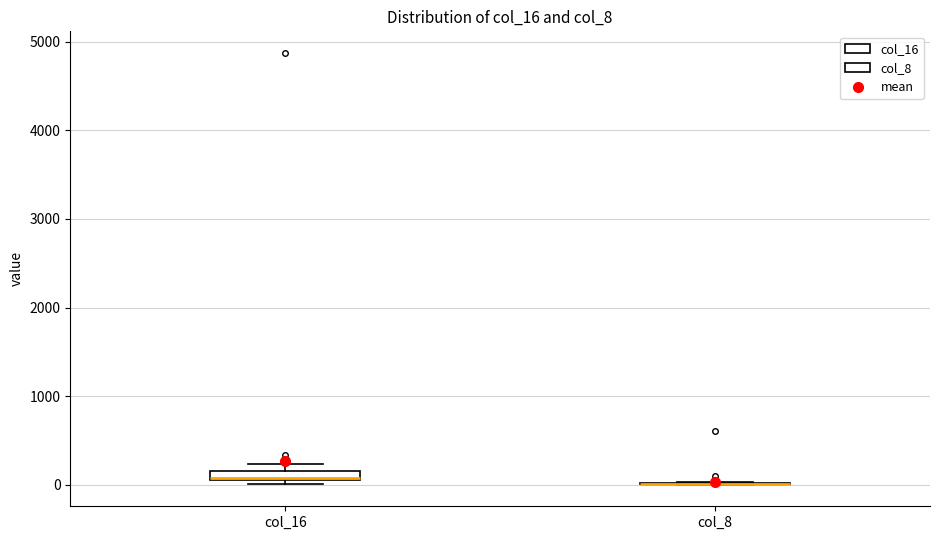

Where is the lower edge of the box for col_16 on the y-axis? The values are not printed on the chart, so give them approximately, as read against the axis.

100